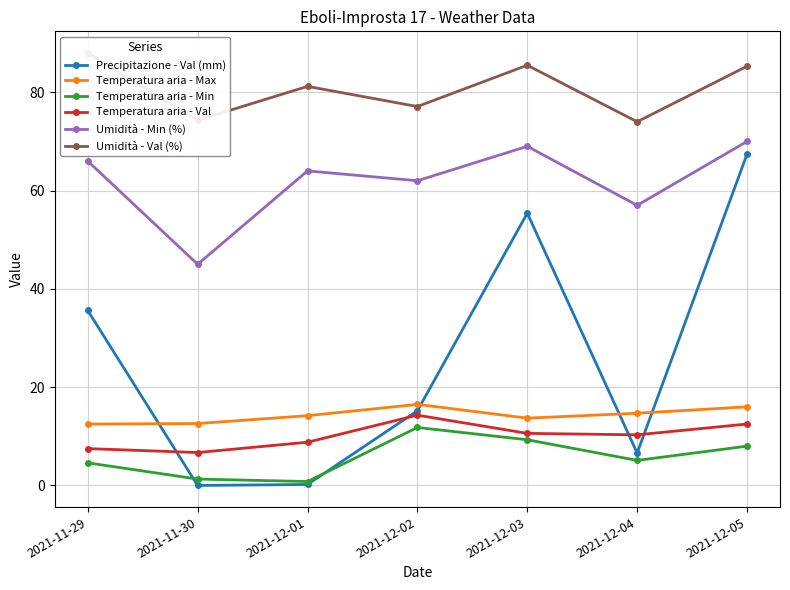

True or false: Temperatura aria - Val and Temperatura aria - Max cross at least once.

False